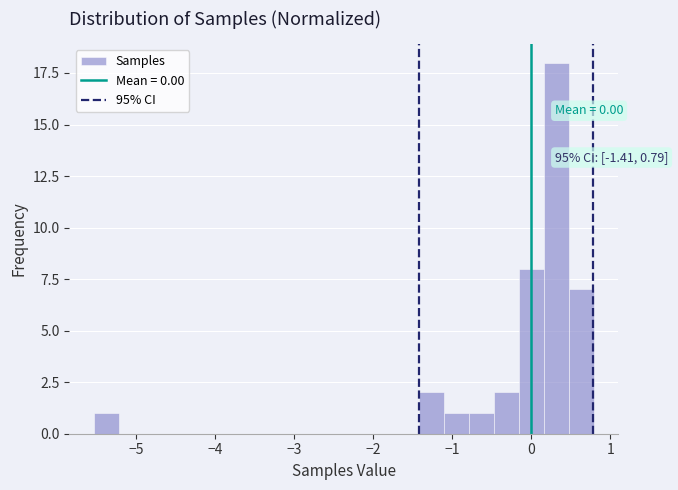

Read against the x-axis, roughly where is the centre of the tallest bar?

0.3